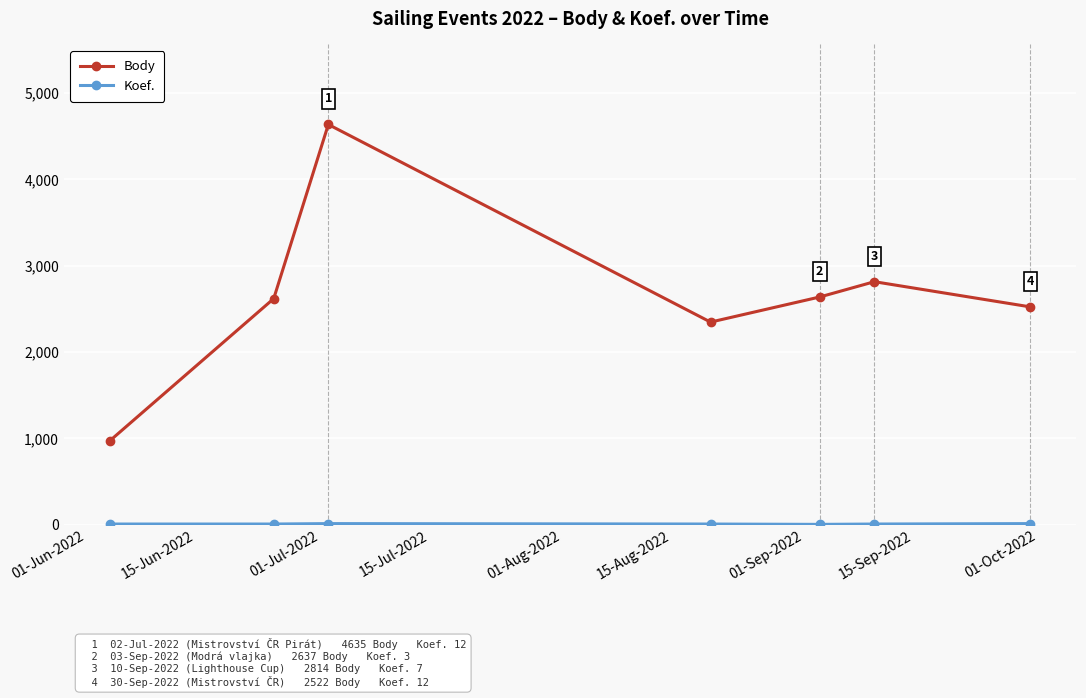

True or false: Body has more than 2 points higher than both neighbors.

False